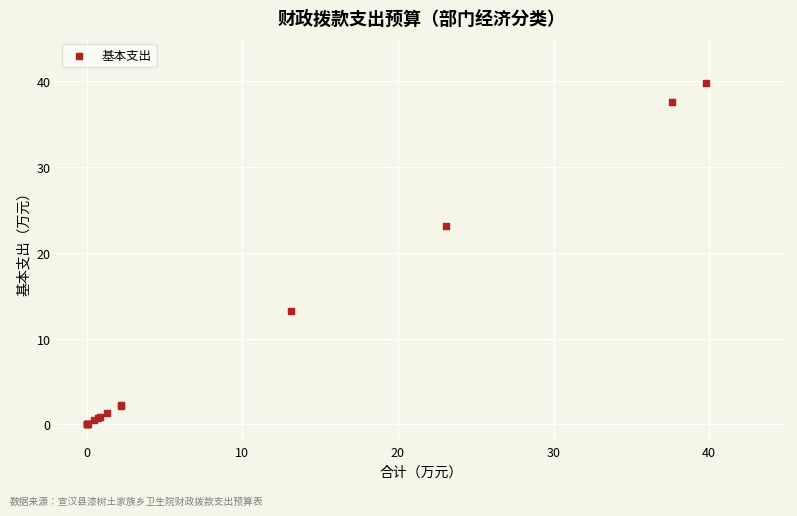

What Y value in the scatter plot is closest to 19?

23.1